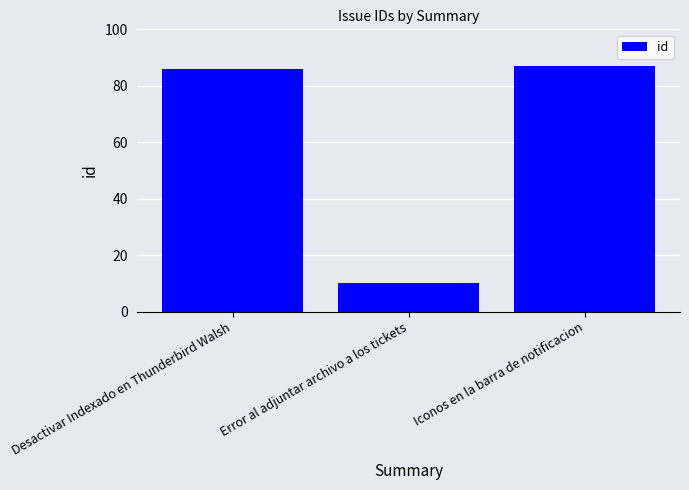

What is the difference between the maximum and minimum values?

77